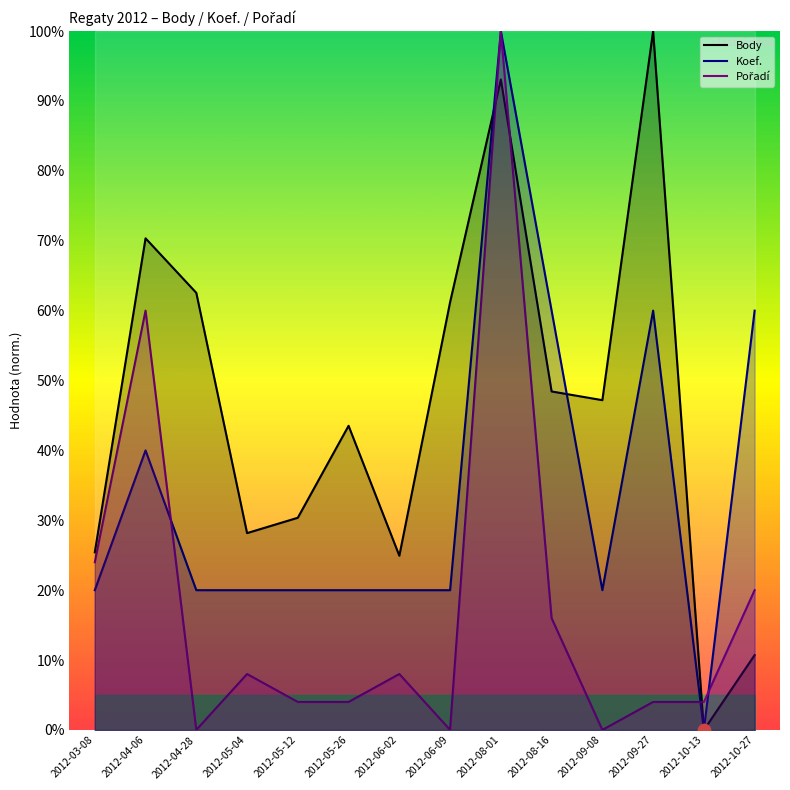

At how many categories does at least one series exceed 38?

9